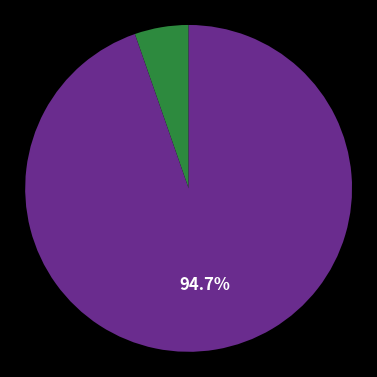

Does any single category account for the majority?

Yes